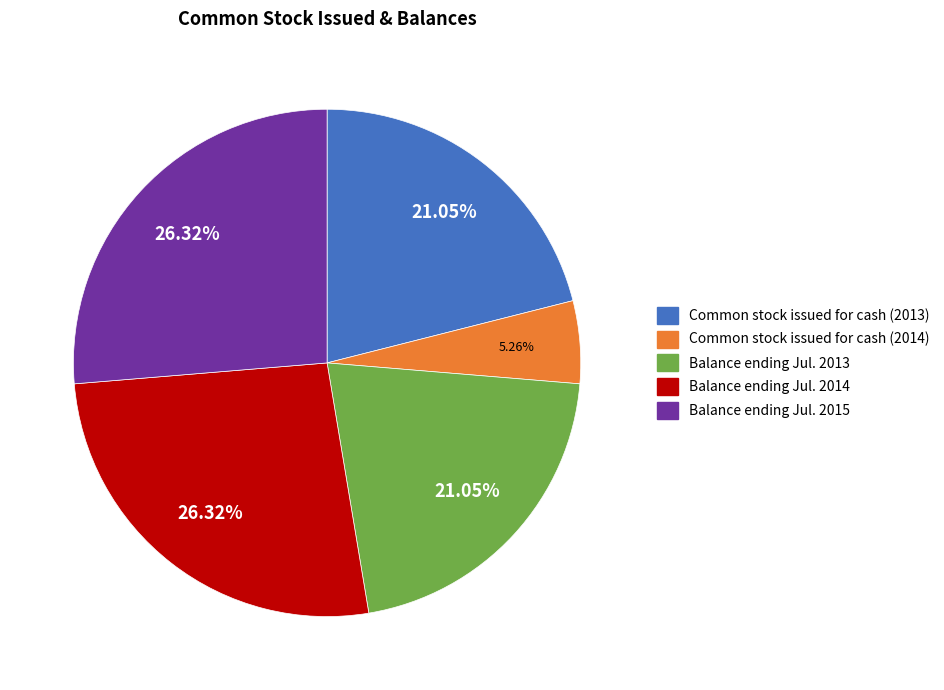

The Balance ending Jul. 2014 slice represents 16% of the pie. True or false?

False